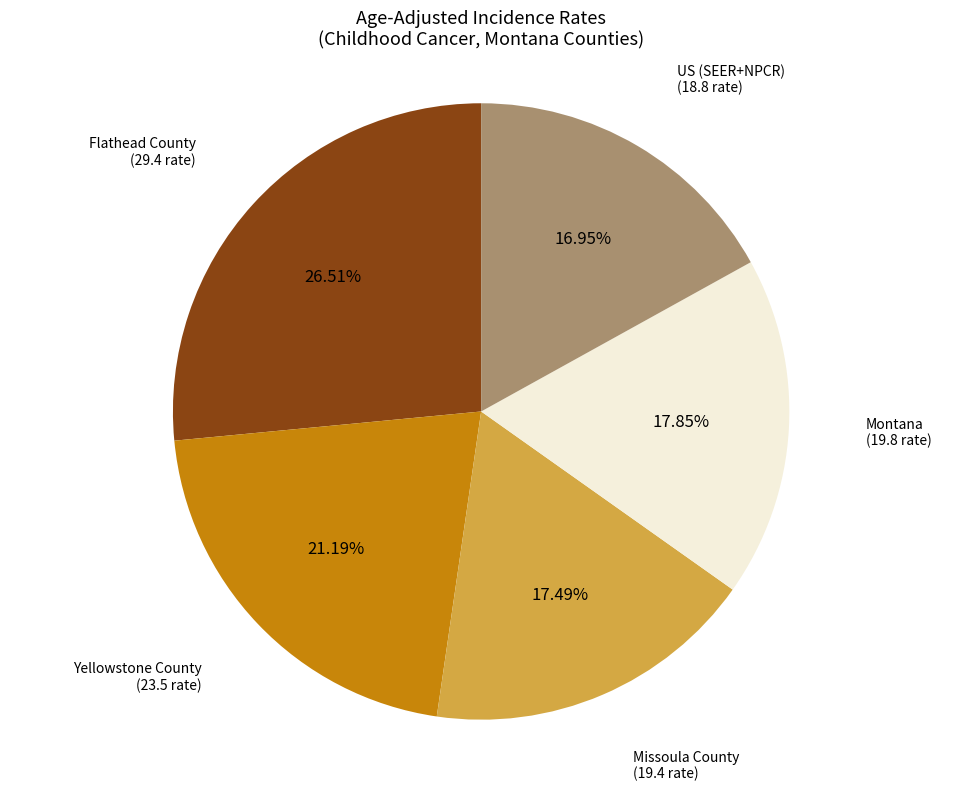

Does any single category account for the majority?

No